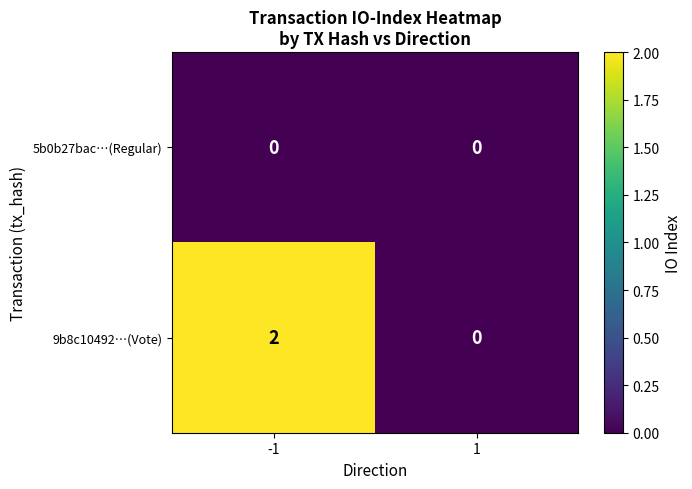

List the series in order of their overall mean, lowest first.

5b0b27bac…(Regular), 9b8c10492…(Vote)